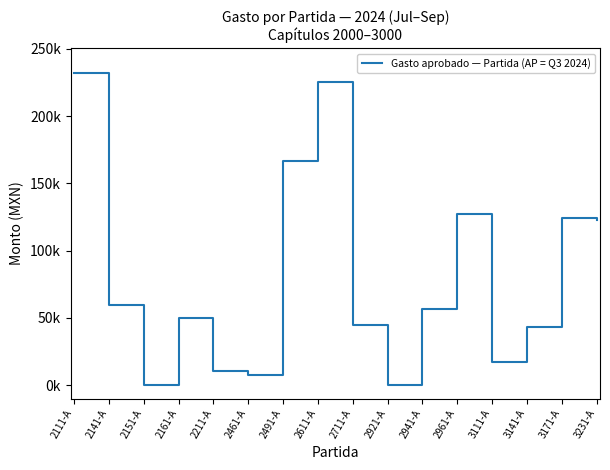

At which category does the data reach its first local valley?

2151-A